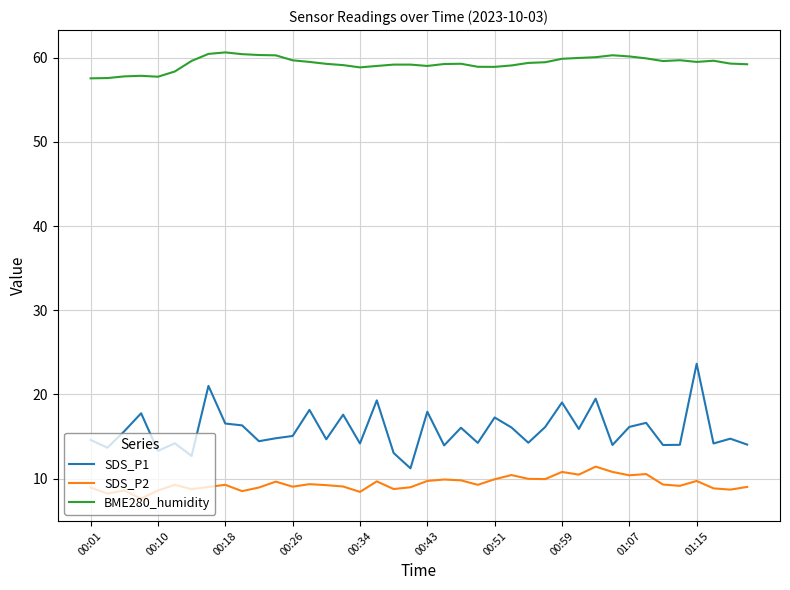

True or false: SDS_P2 and SDS_P1 cross at least once.

False